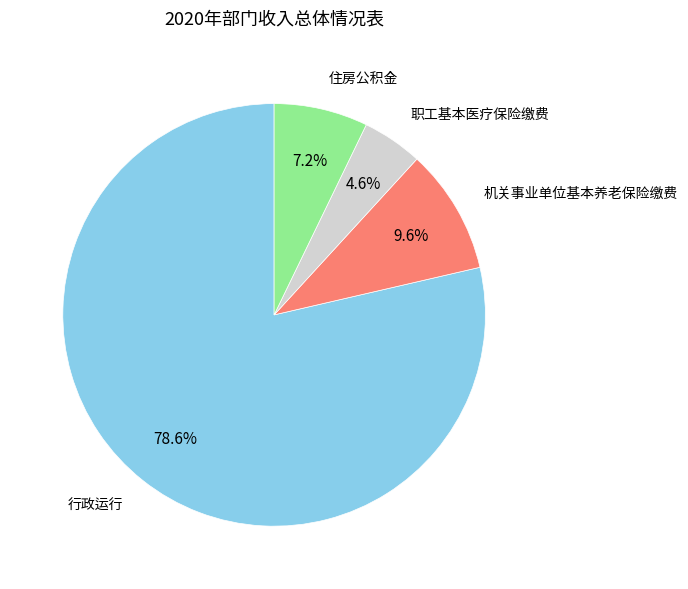

Count the number of slices in the pie.

4